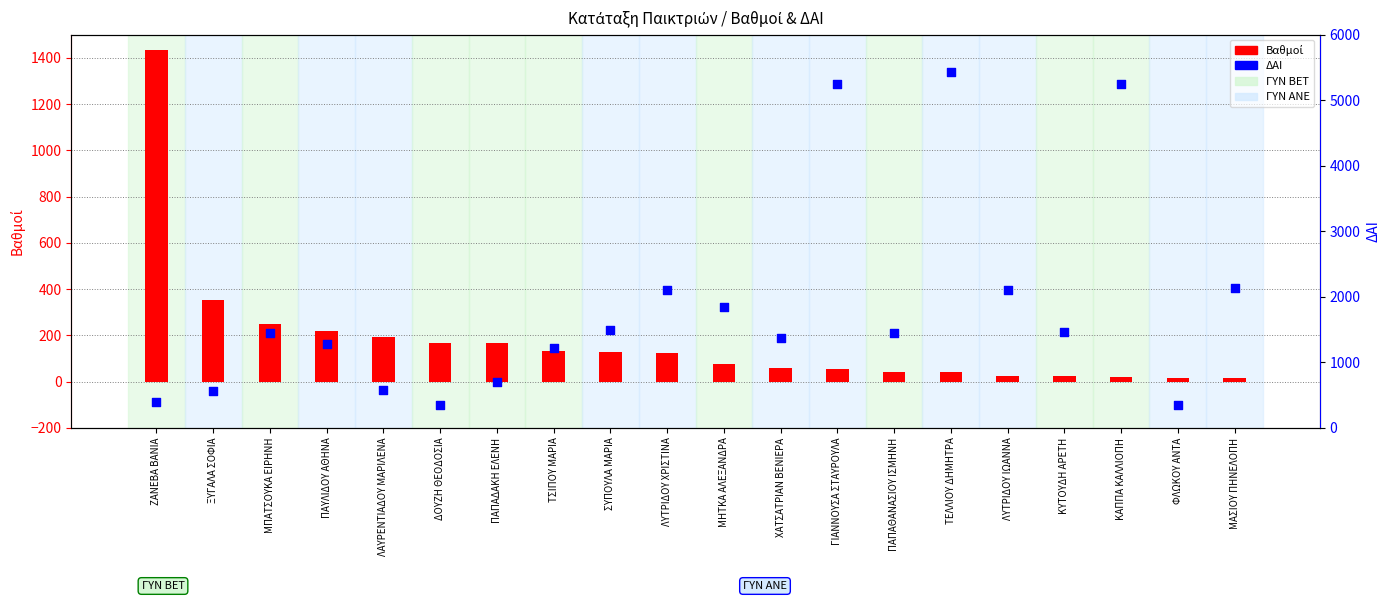

Which series has the largest Y range (max minus min)?

ΔΑΙ